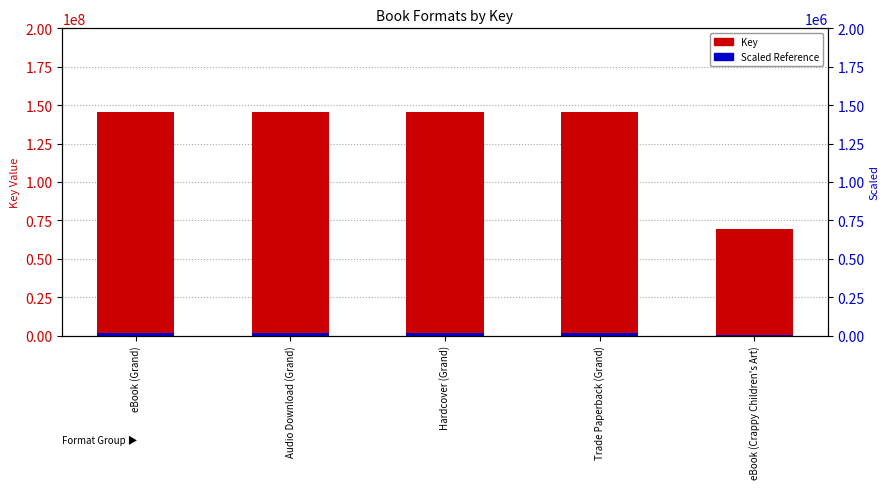

What is the label of the 2nd bar from the right?

Trade Paperback (Grand)